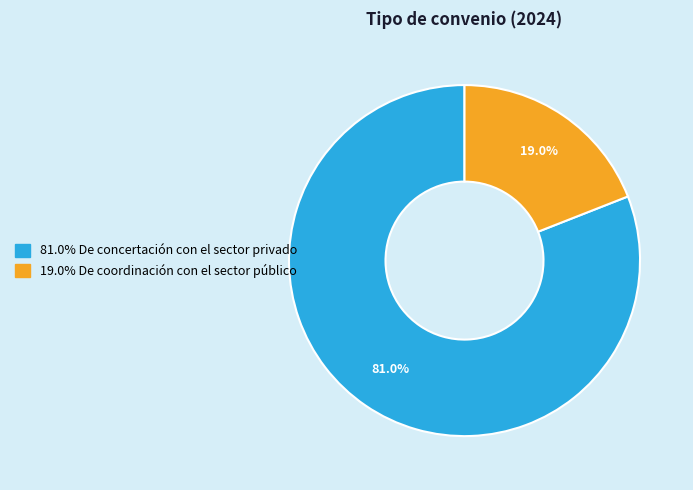

Is there any slice that represents more than half of the pie?

Yes